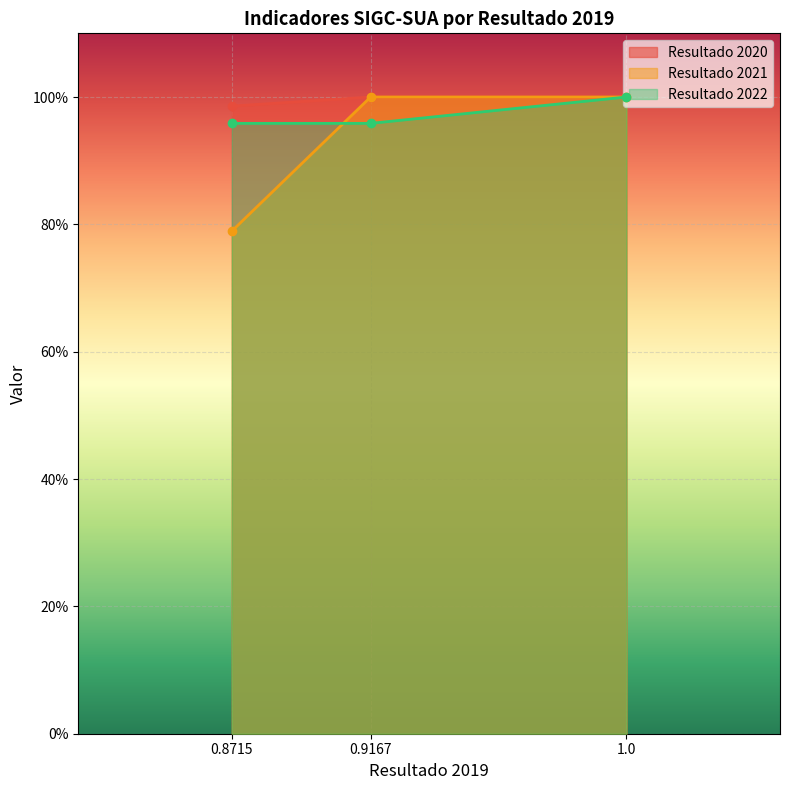

The value of Resultado 2020 at 0.9167 is 1.0. True or false?

True